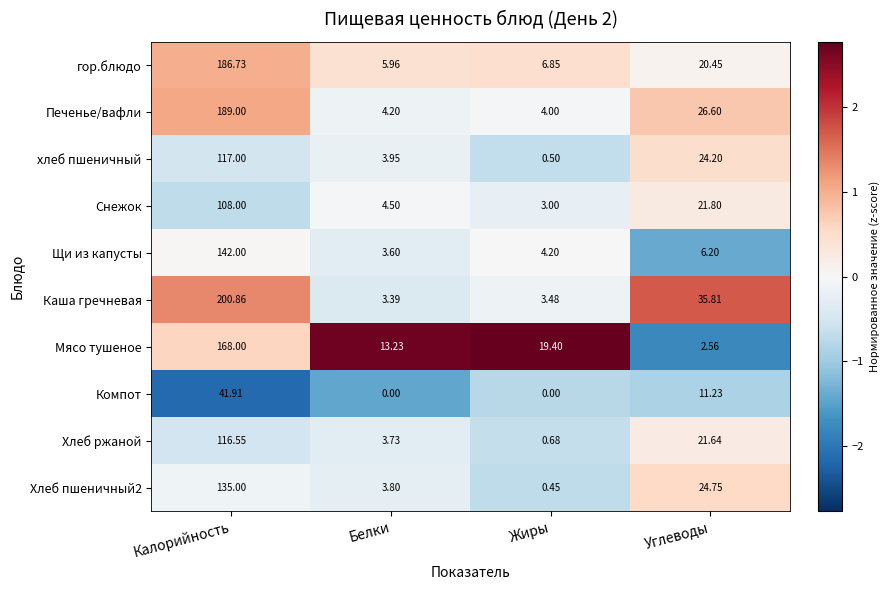

At which label does Компот first exceed 11?

Калорийность